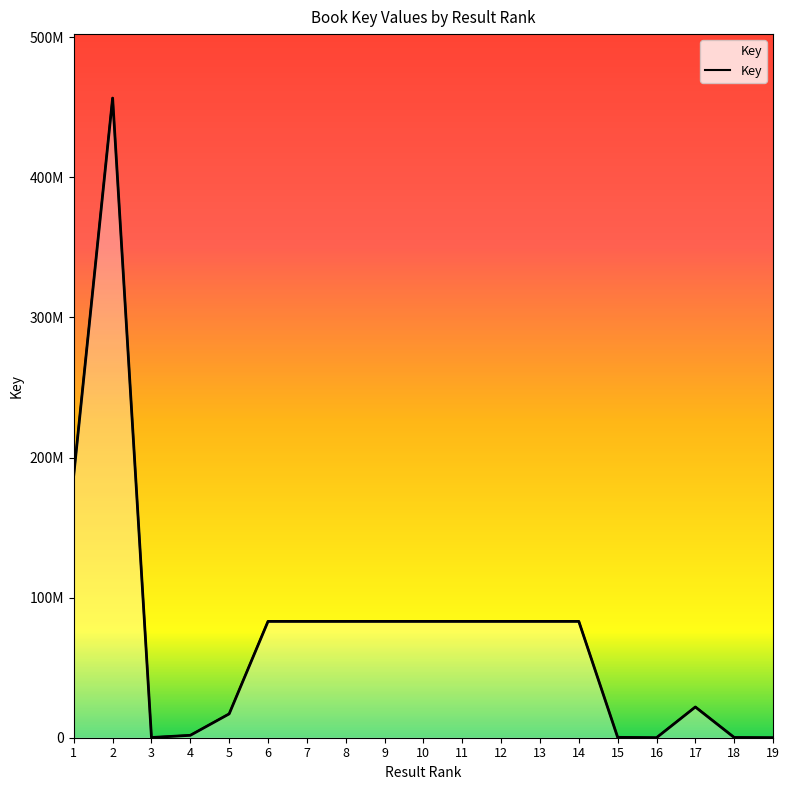

What is the value of the 11th point from the left?

83043733